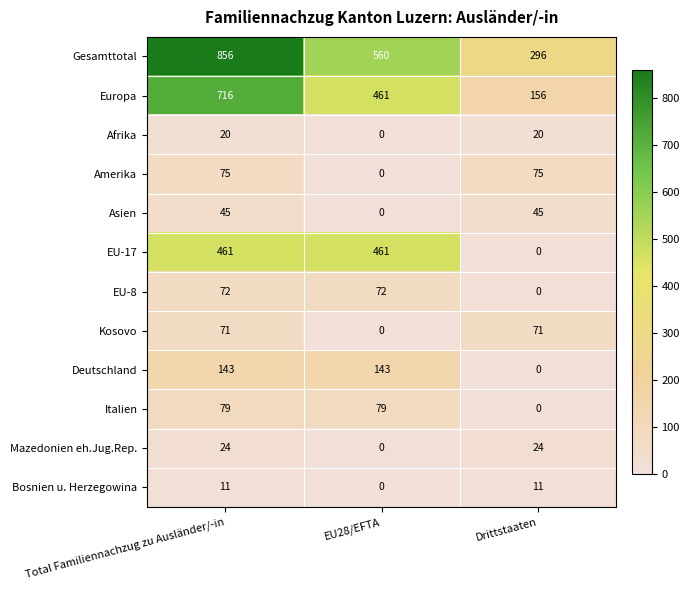

The value of Asien at Drittstaaten is 45. True or false?

True